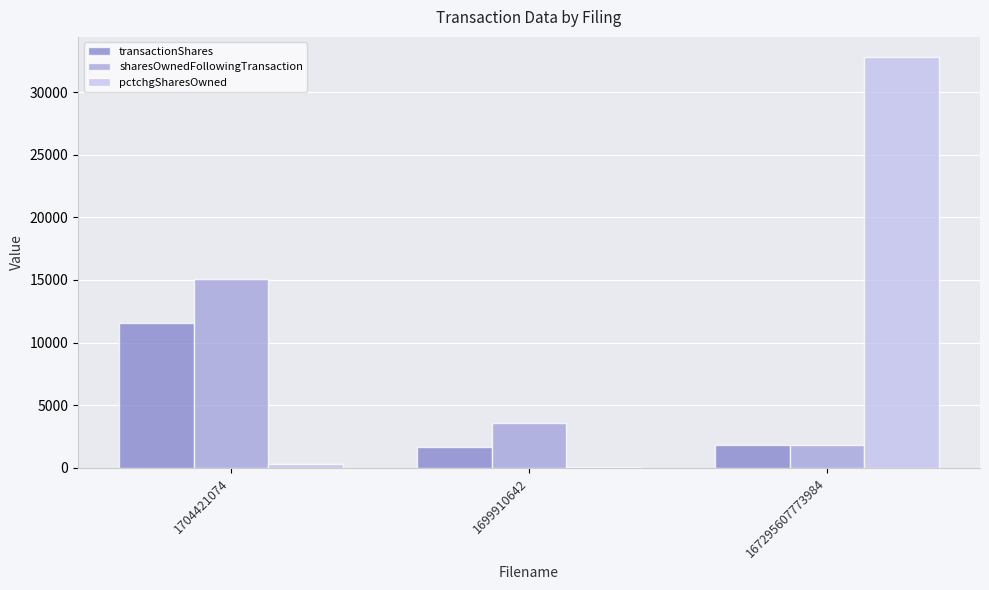

At which category does the chart reach its peak across all series?

167295607773984